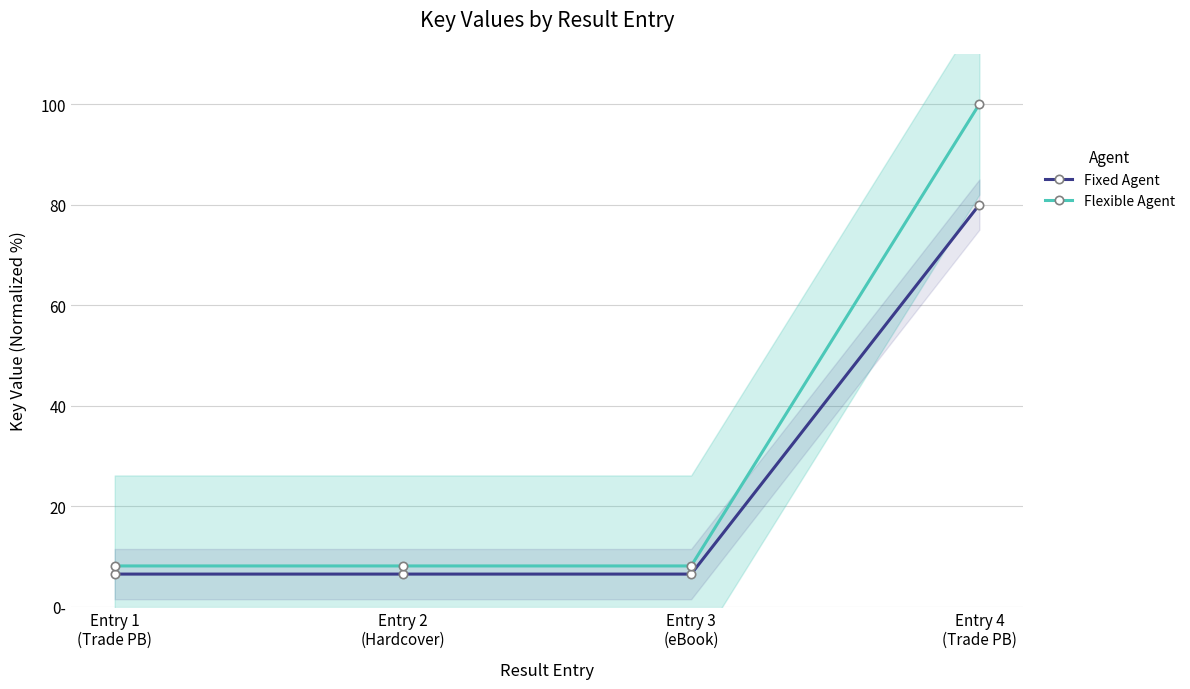

True or false: Fixed Agent has a value of 2.6 at Entry 2
(Hardcover).

False